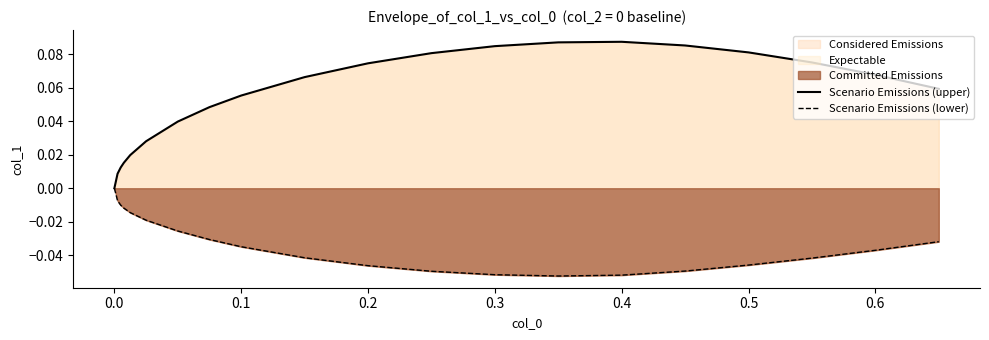

The Scenario Emissions (lower) series shows -0.0 at 0.2. True or false?

False